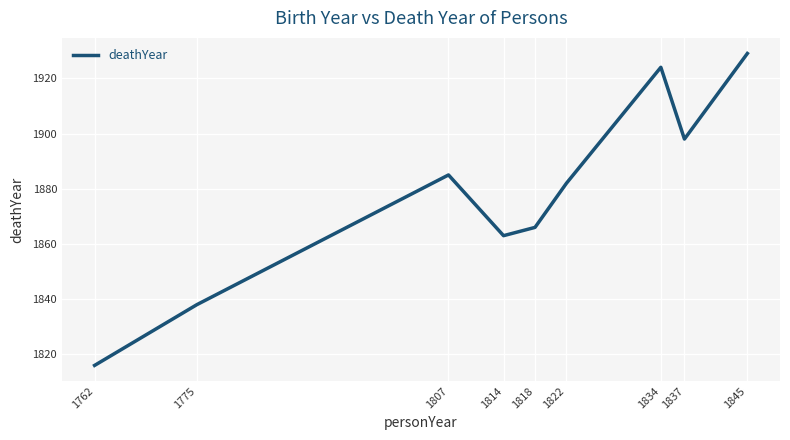

The chart shows a value of 1898 at 1837. True or false?

True